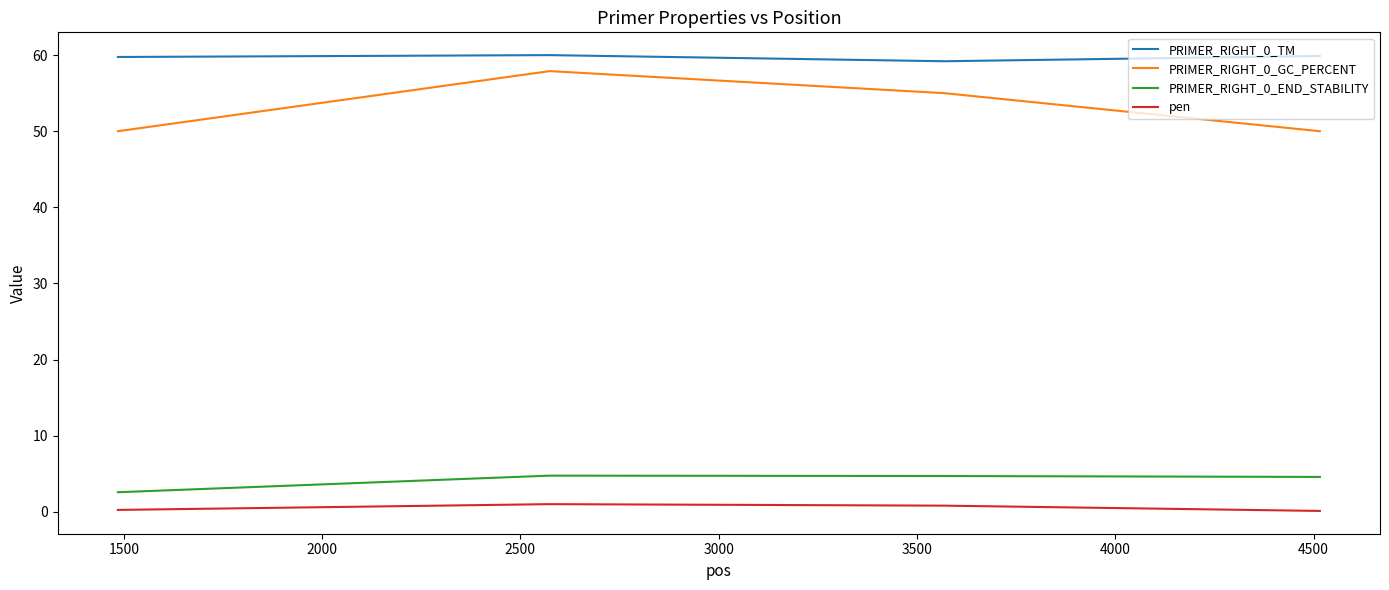

What is the minimum value for PRIMER_RIGHT_0_END_STABILITY?

2.6